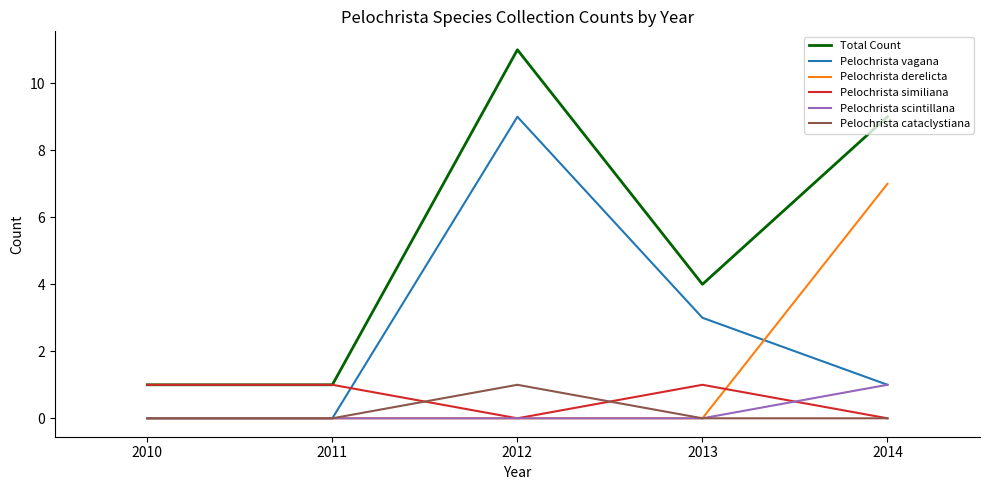

Which series has the largest total across all categories?

Total Count